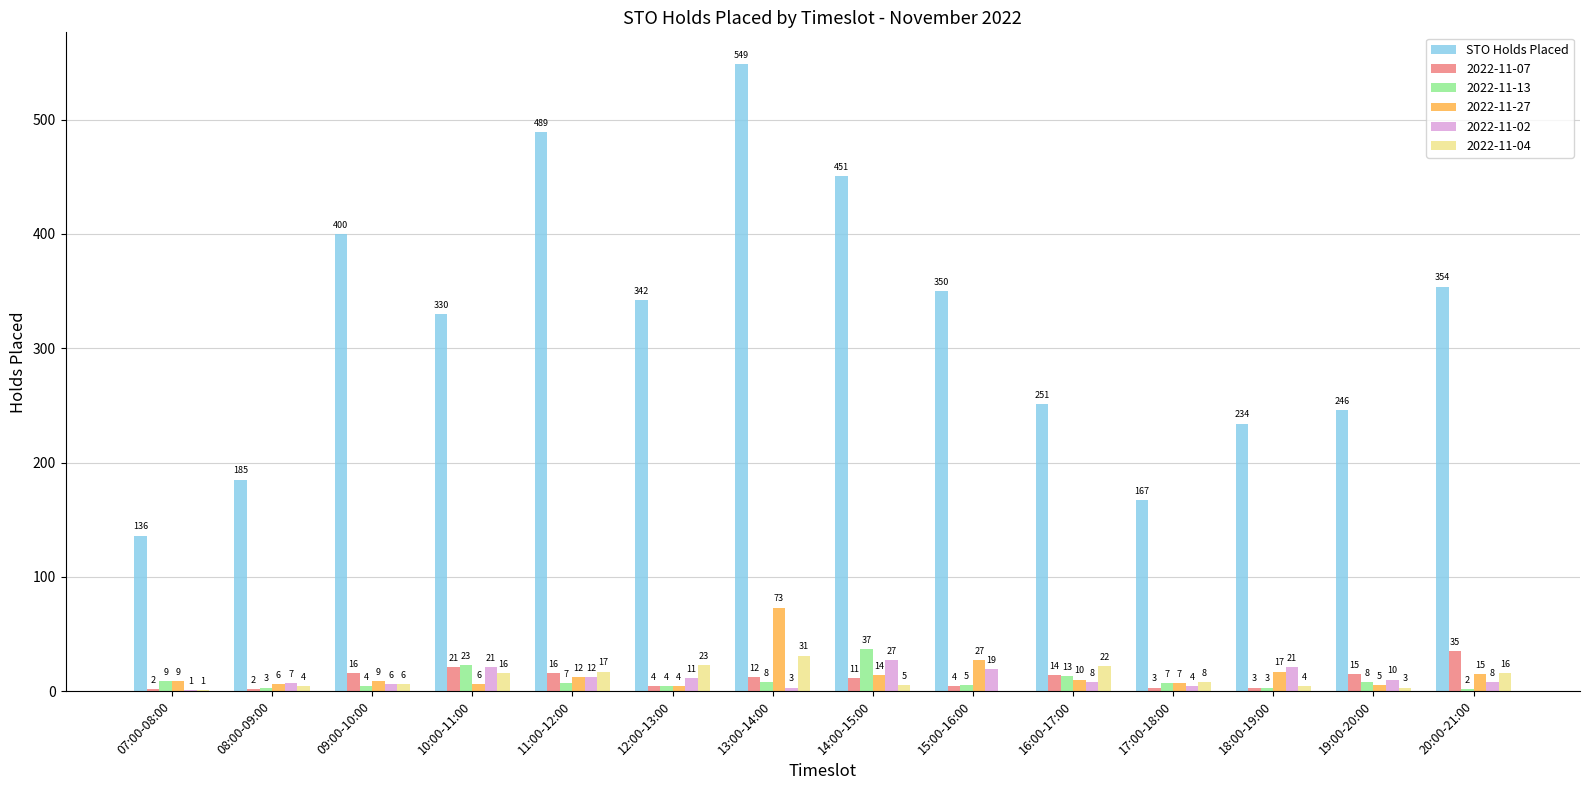

Which series changed the most between 07:00-08:00 and 12:00-13:00?

STO Holds Placed